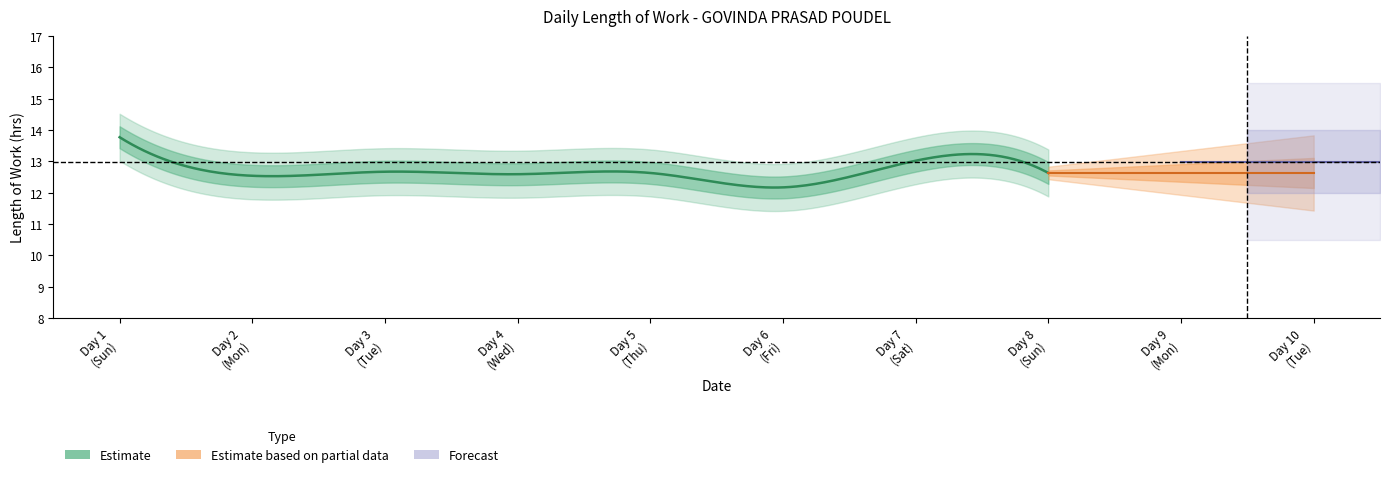

How many points are higher than both their immediate neighbors (excluding endpoints)?

3